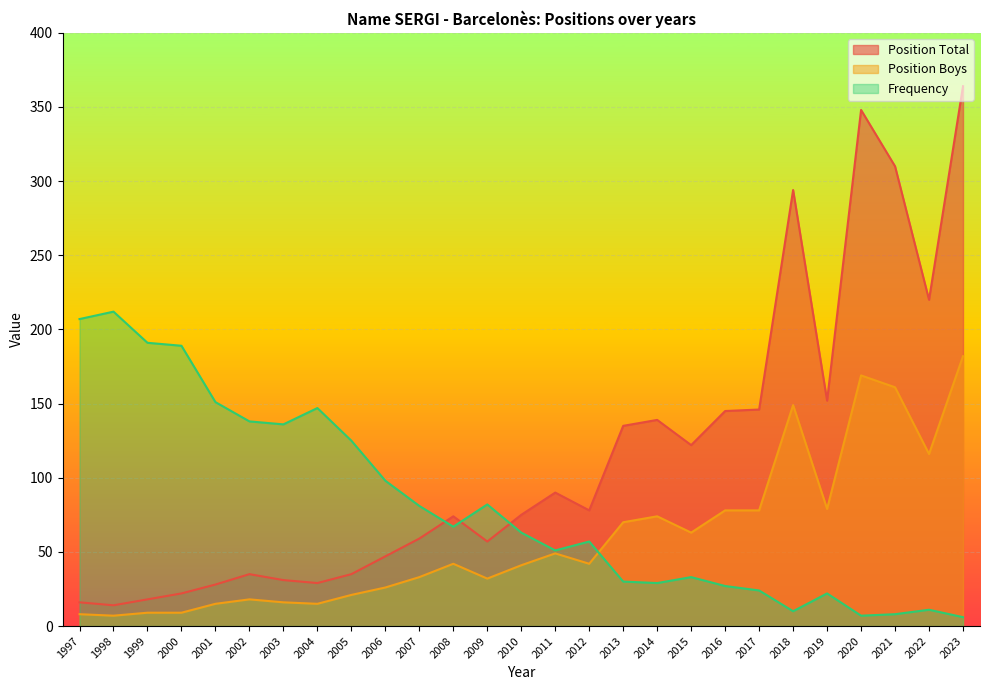

How many lines are shown in the chart?

3